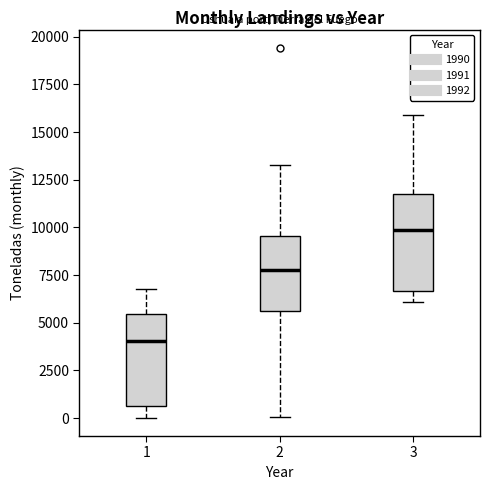

Where does the median line of the box at x = 3 sit on the y-axis? The values are not printed on the chart, so give them approximately, as read against the axis.

10000